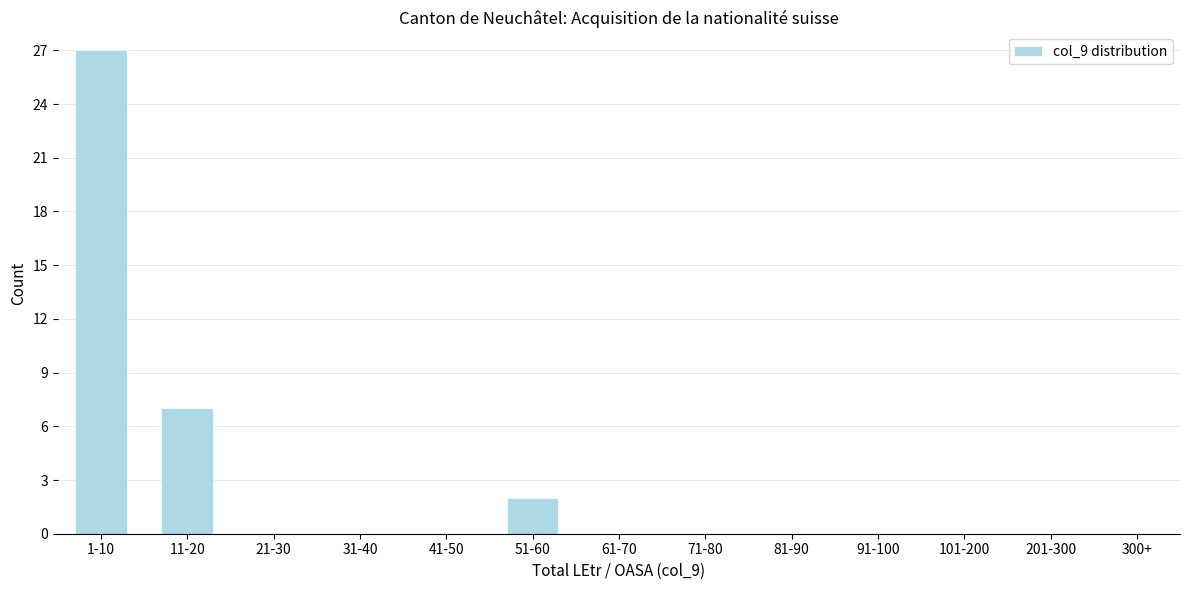

Reading left to right, extract all data points from this chart.

1-10=27	11-20=7	21-30=0	31-40=0	41-50=0	51-60=2	61-70=0	71-80=0	81-90=0	91-100=0	101-200=0	201-300=0	300+=0